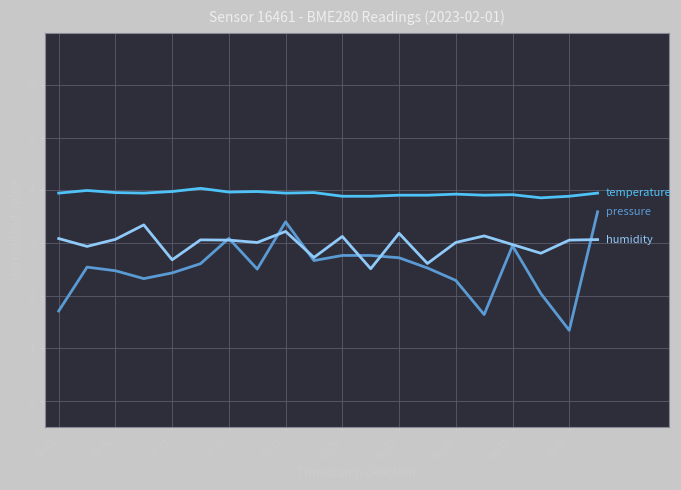

What is the smallest value displayed?

1.3